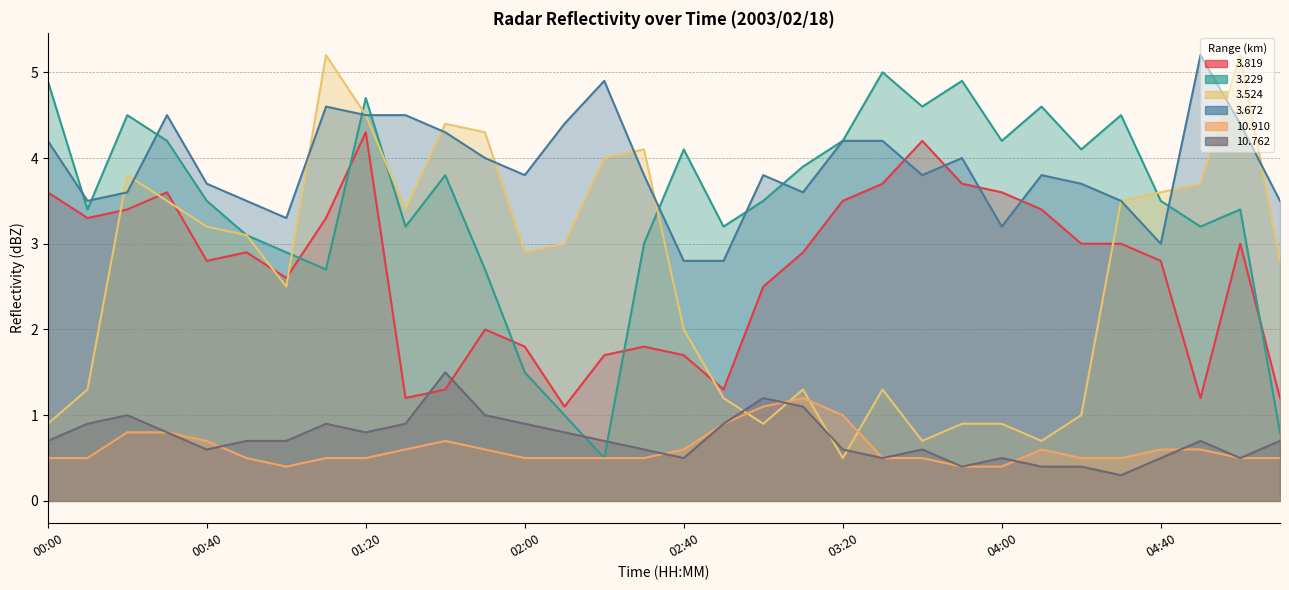

Reading left to right, extract all data points from this chart.

  3.819: 00:00=3.6	00:10=3.3	00:20=3.4	00:30=3.6	00:40=2.8	00:50=2.9	01:00=2.6	01:10=3.3	01:20=4.3	01:30=1.2	01:40=1.3	01:50=2.0	02:00=1.8	02:10=1.1	02:20=1.7	02:30=1.8	02:40=1.7	02:50=1.3	03:00=2.5	03:10=2.9	03:20=3.5	03:30=3.7	03:40=4.2	03:50=3.7	04:00=3.6	04:10=3.4	04:20=3.0	04:30=3.0	04:40=2.8	04:50=1.2	05:00=3.0	05:10=1.2
  3.229: 00:00=4.9	00:10=3.4	00:20=4.5	00:30=4.2	00:40=3.5	00:50=3.1	01:00=2.9	01:10=2.7	01:20=4.7	01:30=3.2	01:40=3.8	01:50=2.7	02:00=1.5	02:10=1.0	02:20=0.5	02:30=3.0	02:40=4.1	02:50=3.2	03:00=3.5	03:10=3.9	03:20=4.2	03:30=5.0	03:40=4.6	03:50=4.9	04:00=4.2	04:10=4.6	04:20=4.1	04:30=4.5	04:40=3.5	04:50=3.2	05:00=3.4	05:10=0.8
  3.524: 00:00=0.9	00:10=1.3	00:20=3.8	00:30=3.5	00:40=3.2	00:50=3.1	01:00=2.5	01:10=5.2	01:20=4.5	01:30=3.4	01:40=4.4	01:50=4.3	02:00=2.9	02:10=3.0	02:20=4.0	02:30=4.1	02:40=2.0	02:50=1.2	03:00=0.9	03:10=1.3	03:20=0.5	03:30=1.3	03:40=0.7	03:50=0.9	04:00=0.9	04:10=0.7	04:20=1.0	04:30=3.5	04:40=3.6	04:50=3.7	05:00=5.2	05:10=2.8
  3.672: 00:00=4.2	00:10=3.5	00:20=3.6	00:30=4.5	00:40=3.7	00:50=3.5	01:00=3.3	01:10=4.6	01:20=4.5	01:30=4.5	01:40=4.3	01:50=4.0	02:00=3.8	02:10=4.4	02:20=4.9	02:30=3.8	02:40=2.8	02:50=2.8	03:00=3.8	03:10=3.6	03:20=4.2	03:30=4.2	03:40=3.8	03:50=4.0	04:00=3.2	04:10=3.8	04:20=3.7	04:30=3.5	04:40=3.0	04:50=5.2	05:00=4.4	05:10=3.5
 10.910: 00:00=0.5	00:10=0.5	00:20=0.8	00:30=0.8	00:40=0.7	00:50=0.5	01:00=0.4	01:10=0.5	01:20=0.5	01:30=0.6	01:40=0.7	01:50=0.6	02:00=0.5	02:10=0.5	02:20=0.5	02:30=0.5	02:40=0.6	02:50=0.9	03:00=1.1	03:10=1.2	03:20=1.0	03:30=0.5	03:40=0.5	03:50=0.4	04:00=0.4	04:10=0.6	04:20=0.5	04:30=0.5	04:40=0.6	04:50=0.6	05:00=0.5	05:10=0.5
 10.762: 00:00=0.7	00:10=0.9	00:20=1.0	00:30=0.8	00:40=0.6	00:50=0.7	01:00=0.7	01:10=0.9	01:20=0.8	01:30=0.9	01:40=1.5	01:50=1.0	02:00=0.9	02:10=0.8	02:20=0.7	02:30=0.6	02:40=0.5	02:50=0.9	03:00=1.2	03:10=1.1	03:20=0.6	03:30=0.5	03:40=0.6	03:50=0.4	04:00=0.5	04:10=0.4	04:20=0.4	04:30=0.3	04:40=0.5	04:50=0.7	05:00=0.5	05:10=0.7